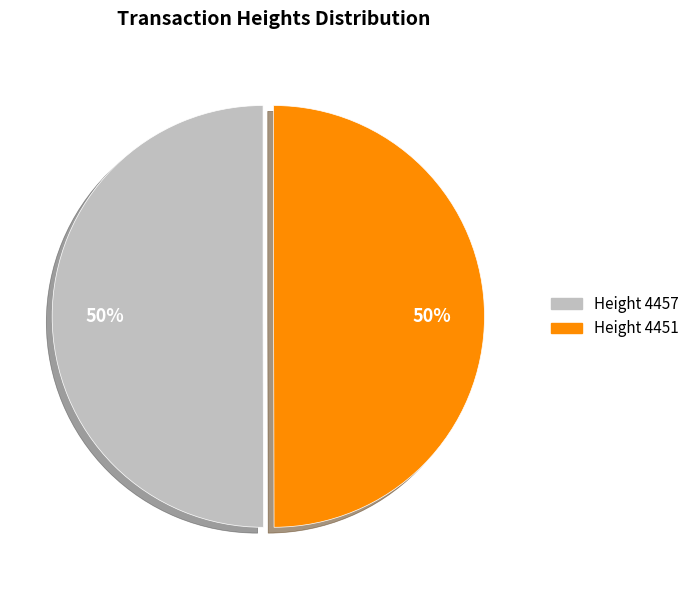

To the nearest percent, what is the average slice percentage?

50%